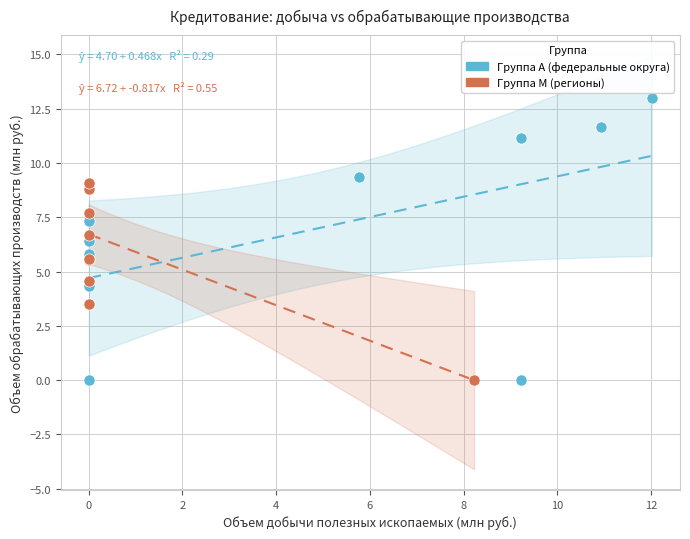

Which series reaches the maximum Y coordinate?

Группа A (федеральные округа)